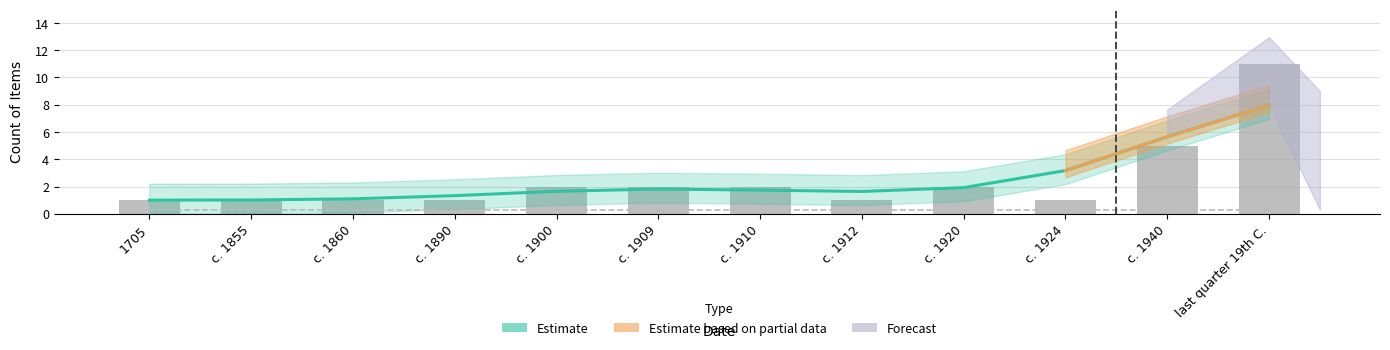

How many Count values are between 1 and 2?

10